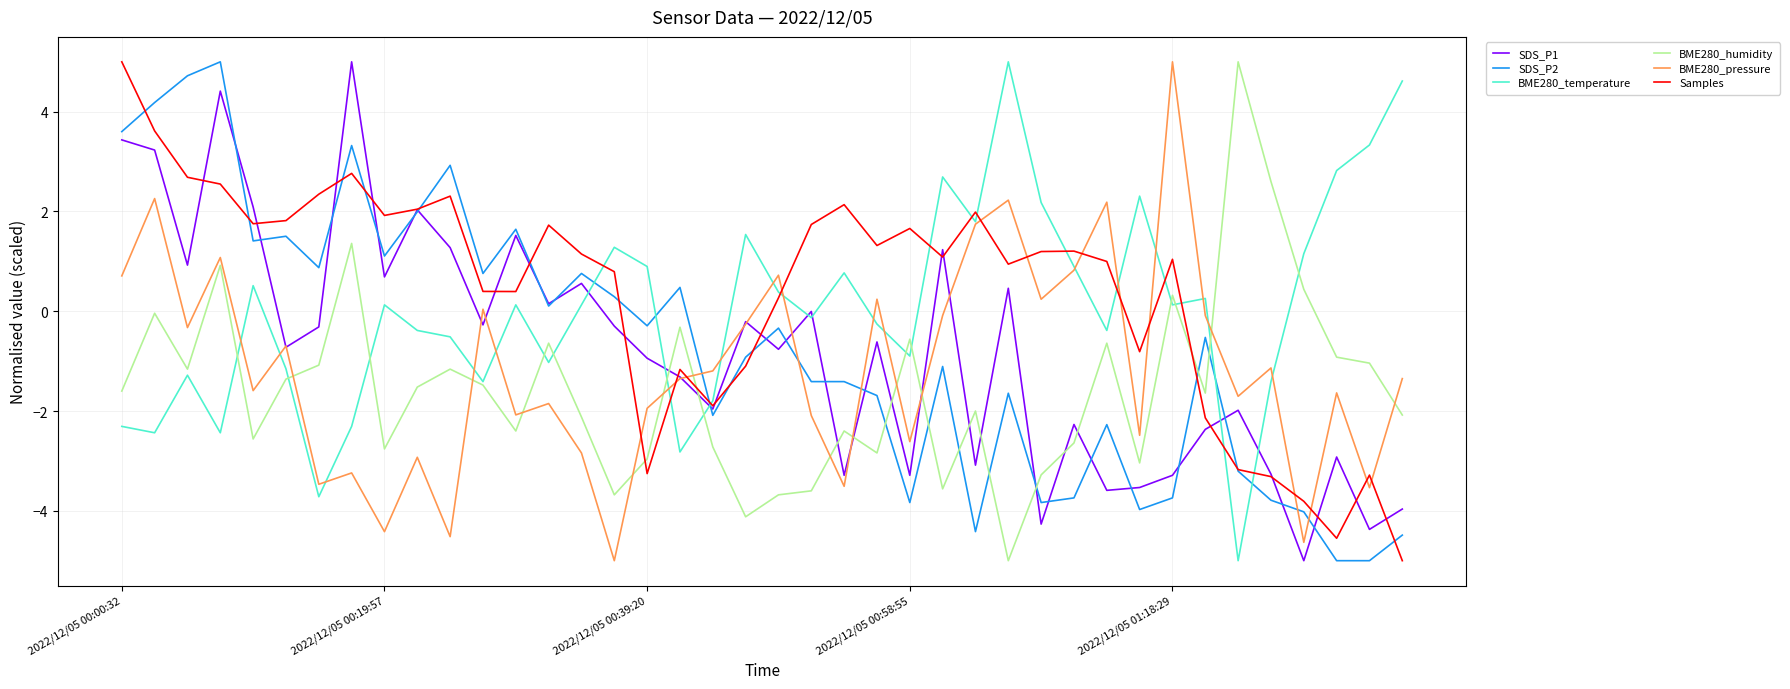

In Samples, how many points are lower than both neighbors (excluding endpoints)?

10